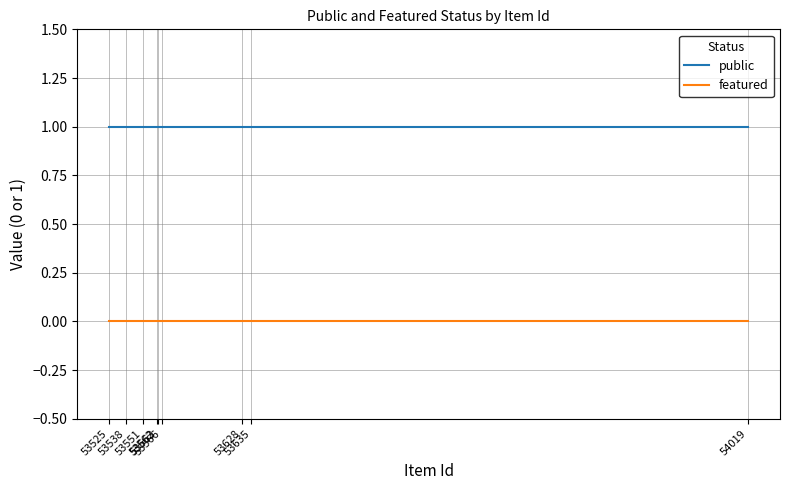

Is this an area chart (filled region under the line)?

No